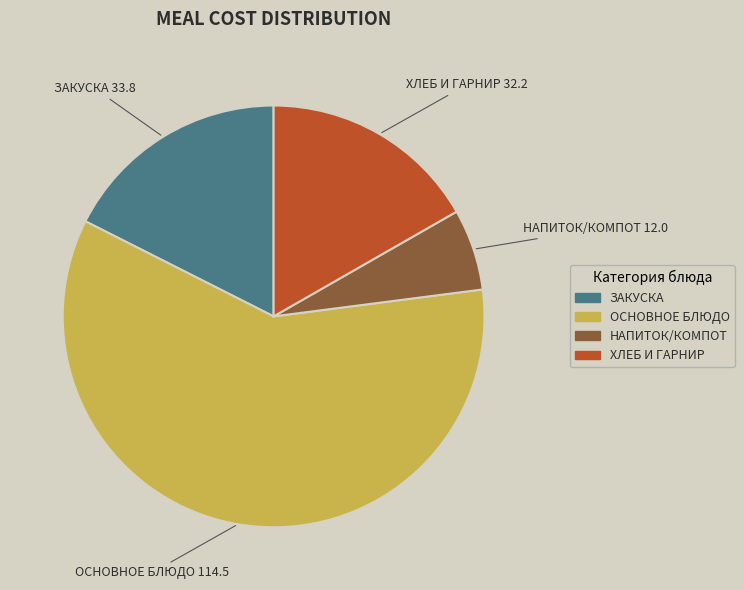

Does any single category account for the majority?

Yes